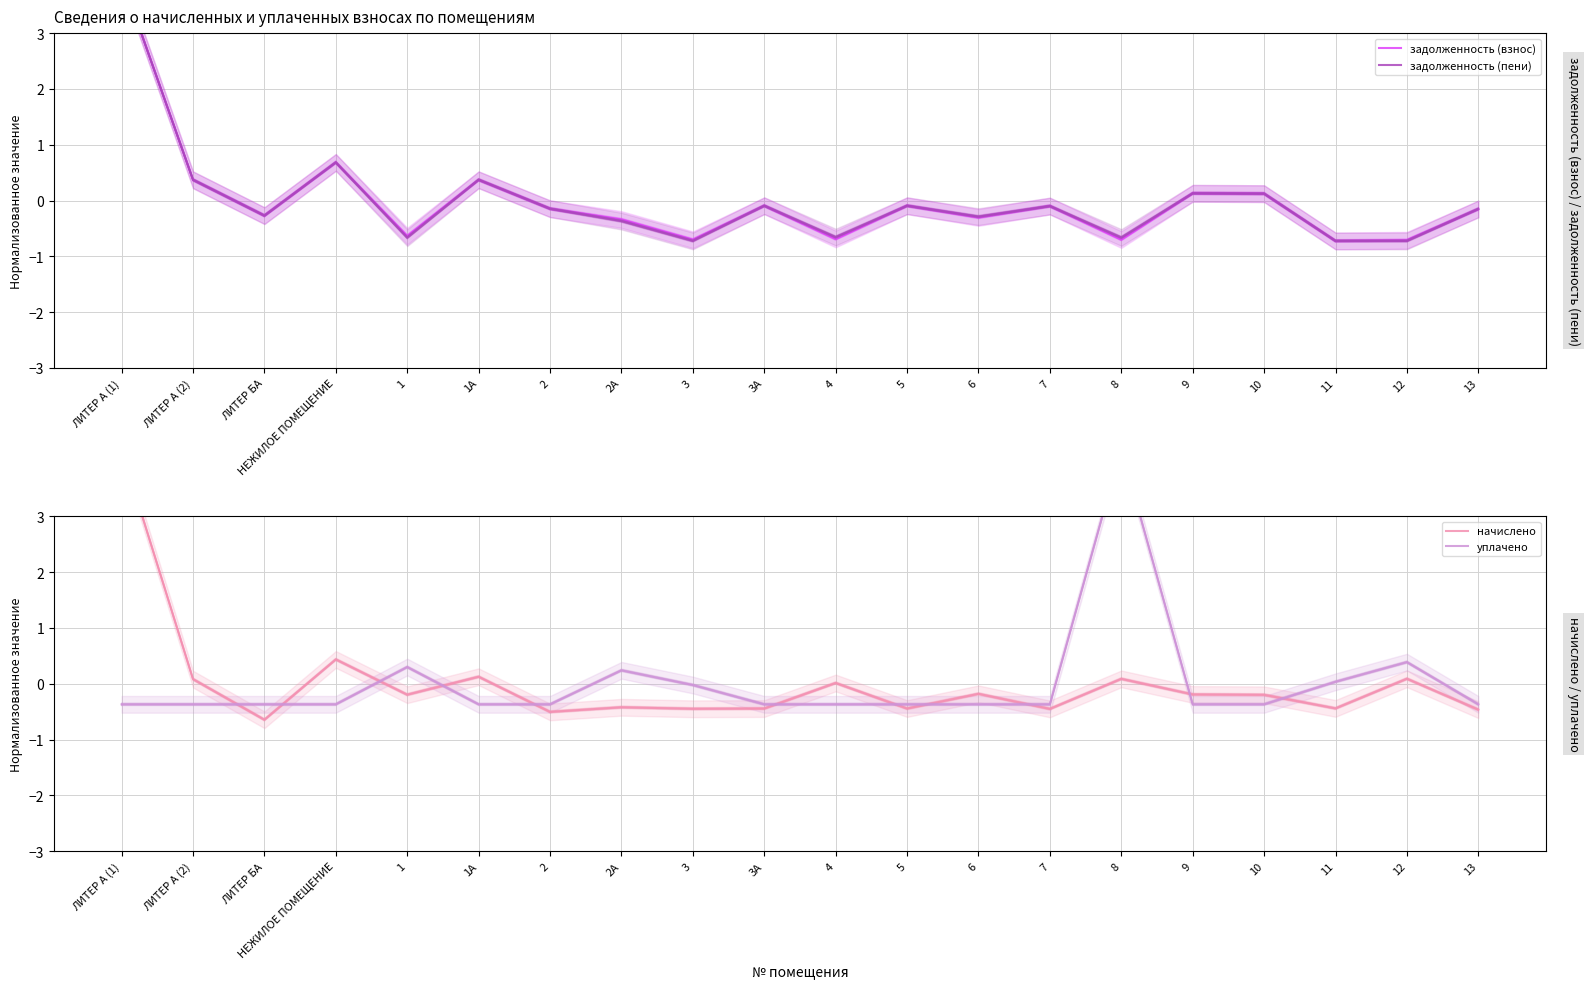

Between 1 and 5, which series saw the biggest shift?

уплачено